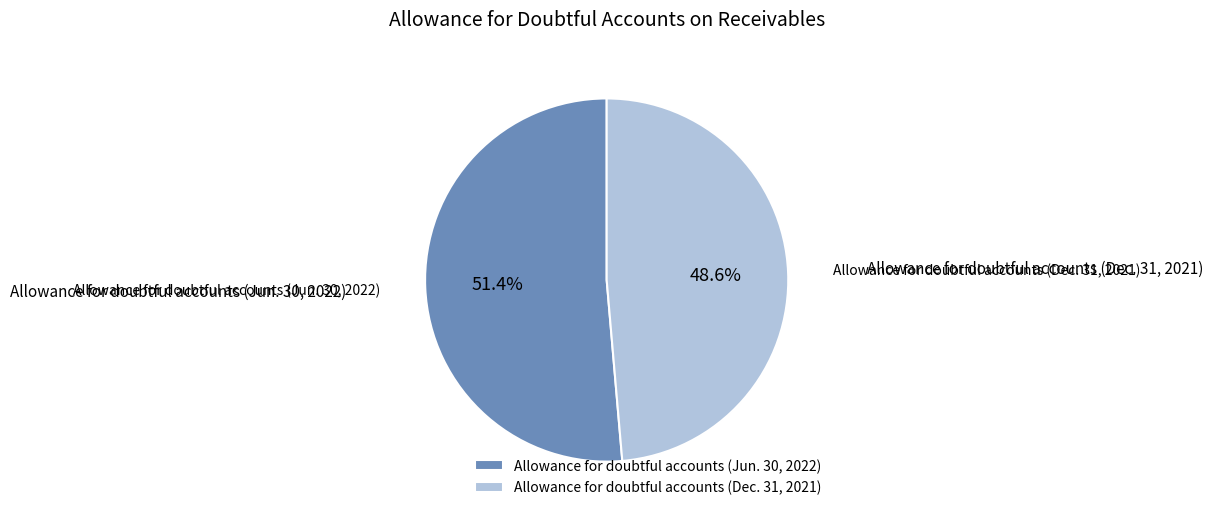

Which has a higher value, Allowance for doubtful accounts (Jun. 30, 2022) or Allowance for doubtful accounts (Dec. 31, 2021)?

Allowance for doubtful accounts (Jun. 30, 2022)